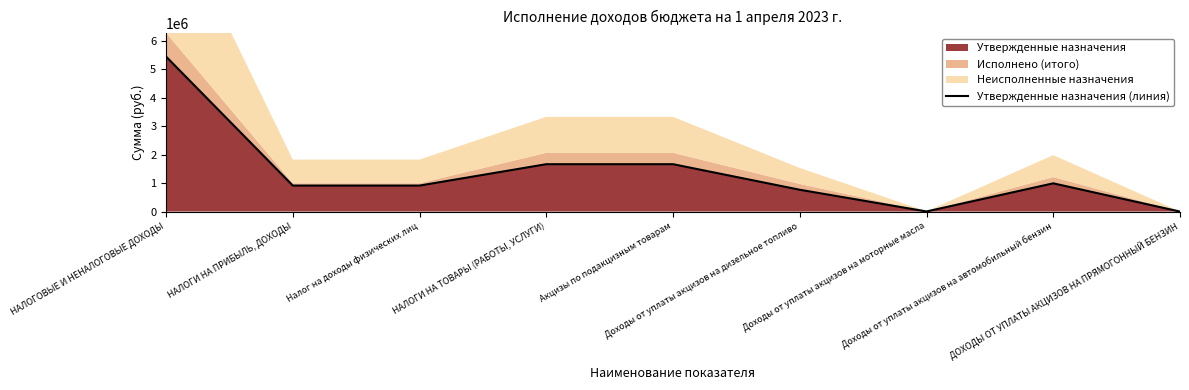

What is the label of the 7th point from the left?

Доходы от уплаты акцизов на моторные масла